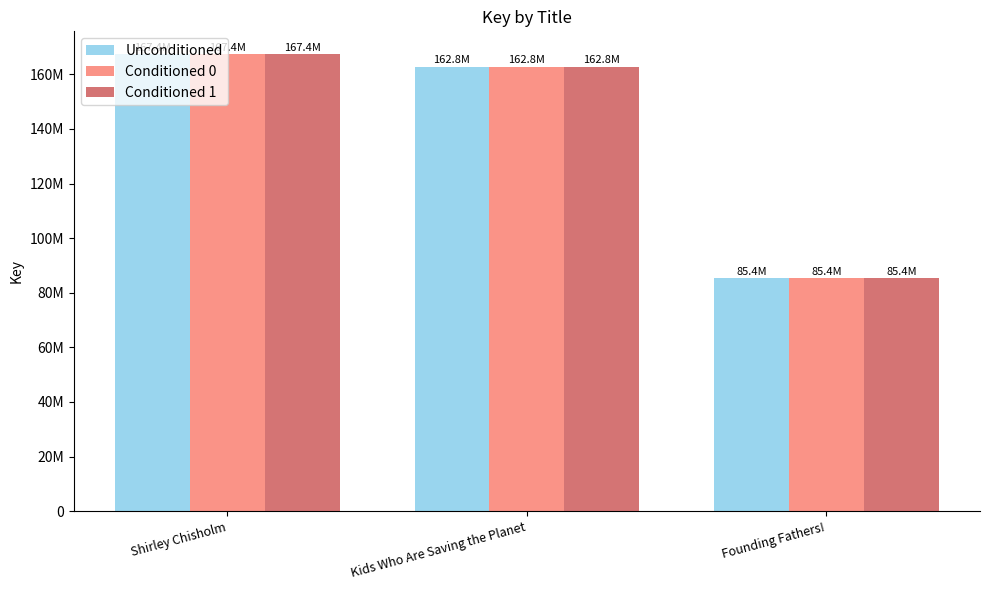

What is the label of the 1st bar from the right?

Founding Fathers!